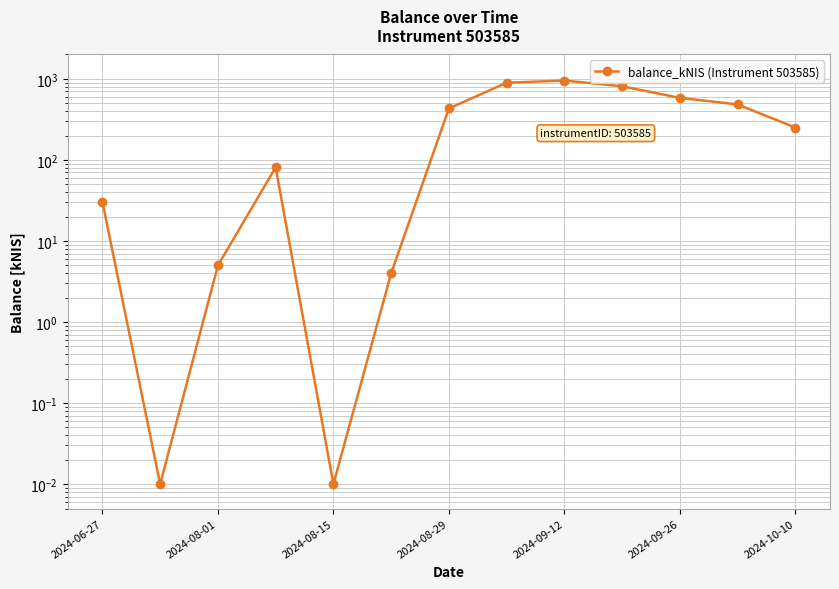

What is the maximum value shown in the chart?

954.1